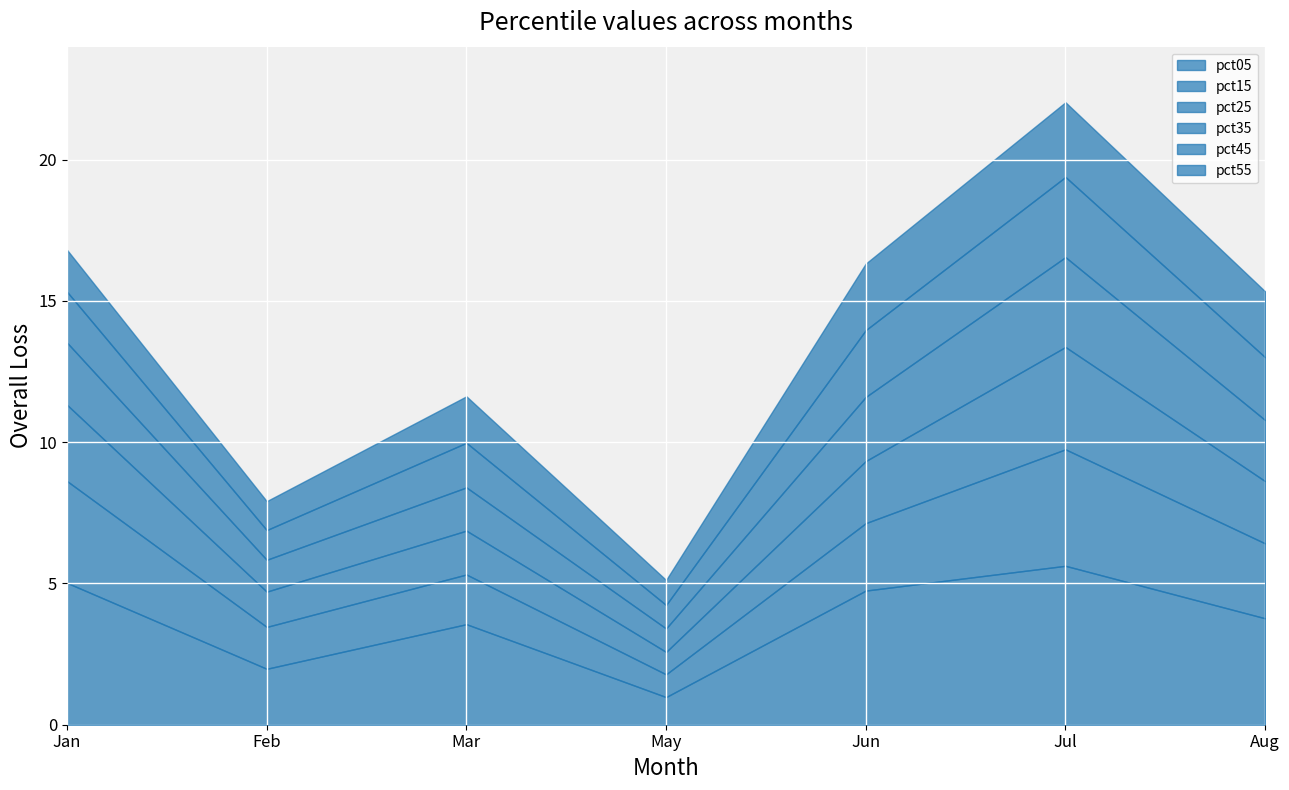

At which label does pct05 reach its peak?

Jul